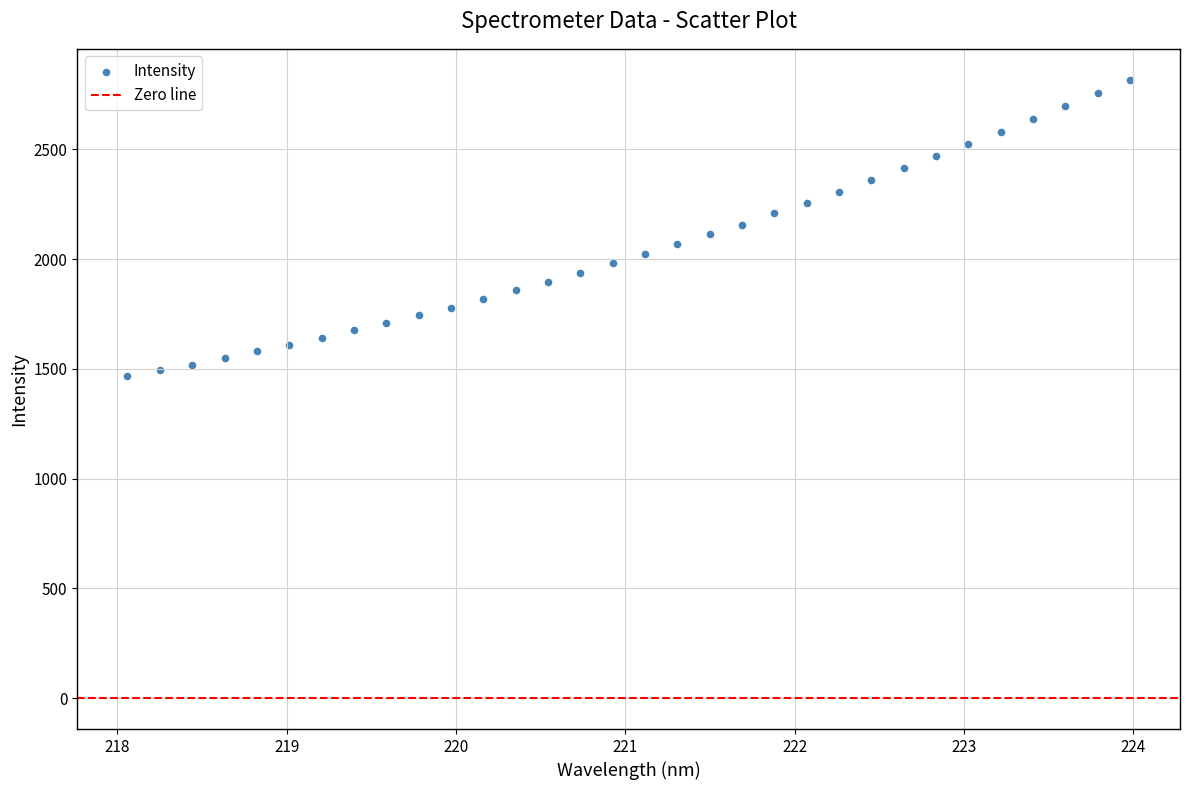

What is the range of Y values (max minus min)?

1350.8